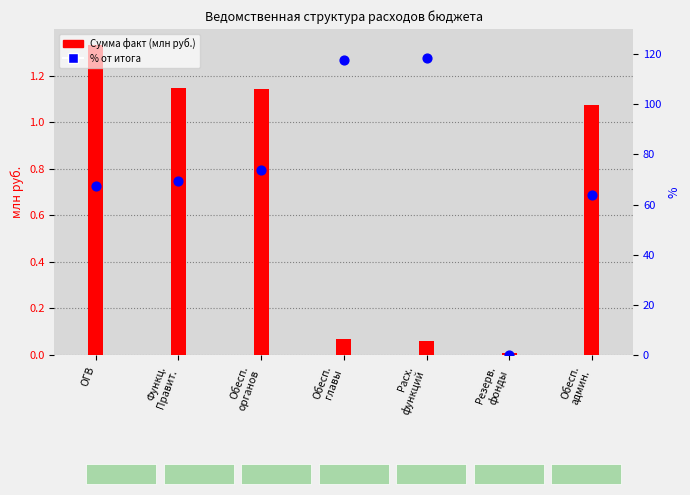

At how many categories does at least one series exceed 102?

2